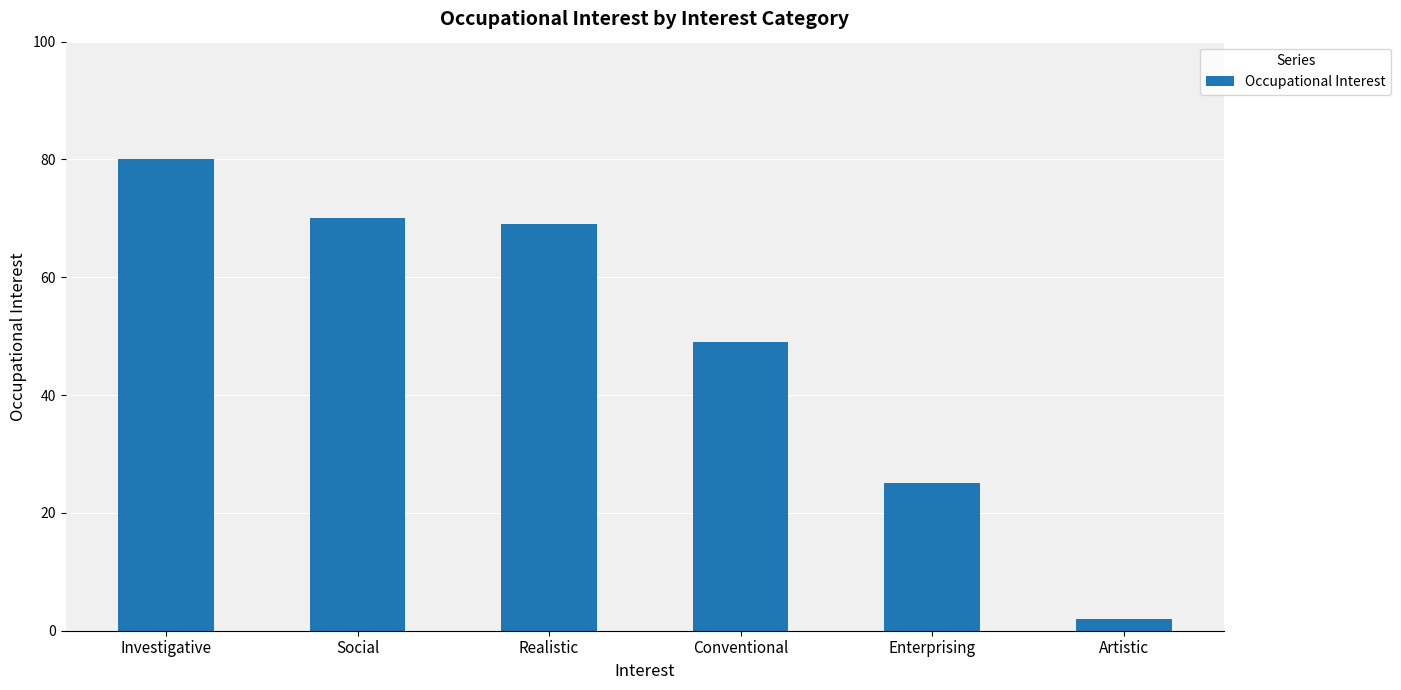

Does the chart contain any negative values?

No